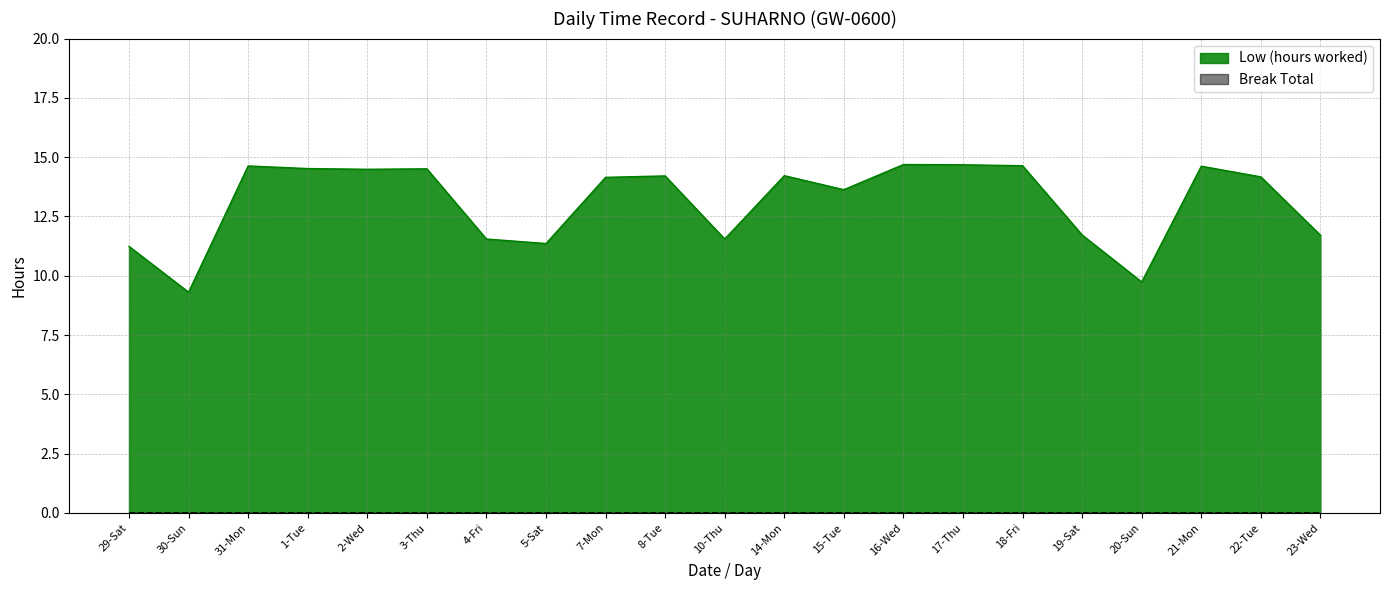

What is the label of the 5th point from the right?

19-Sat